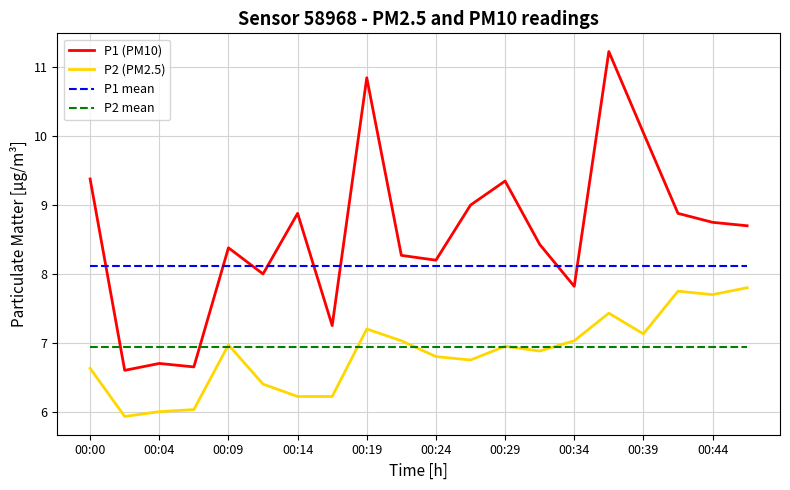

What is the minimum value for P2 (PM2.5)?

5.9